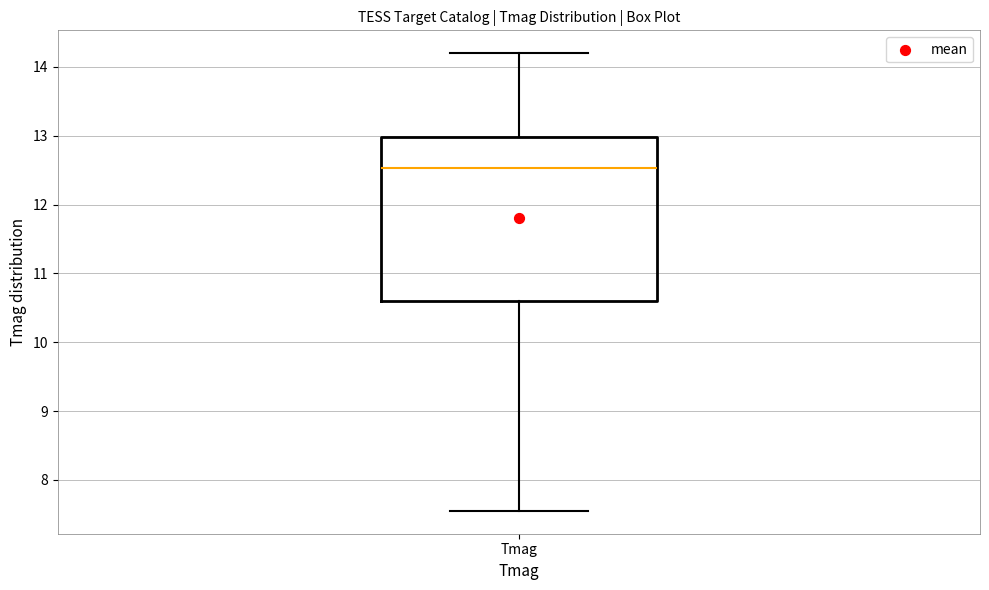

Read this box plot against the y-axis: the position of the median line, the range covered by the box, and the ends of both whiskers. The values are not printed on the chart, so give them approximately, as read against the axis.

median 12.5, box 10.6 to 13.0, whiskers 7.6 to 14.2